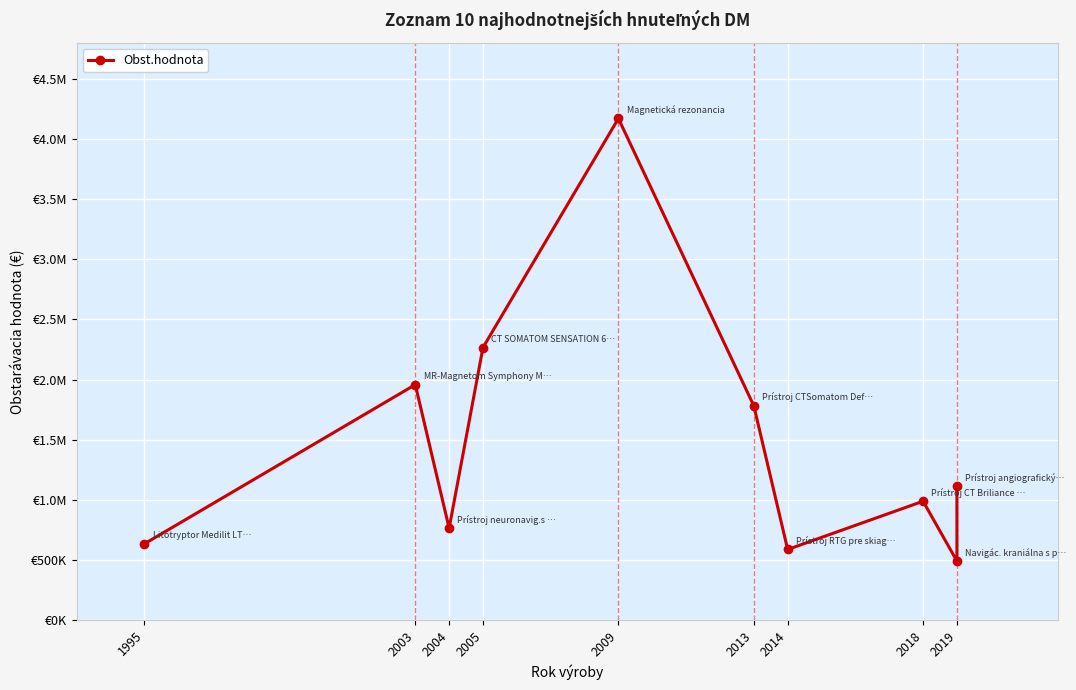

How many lines are shown in the chart?

1